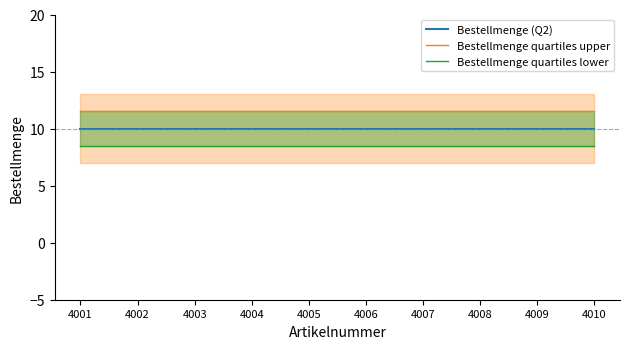

At how many categories does at least one series exceed 11?

10